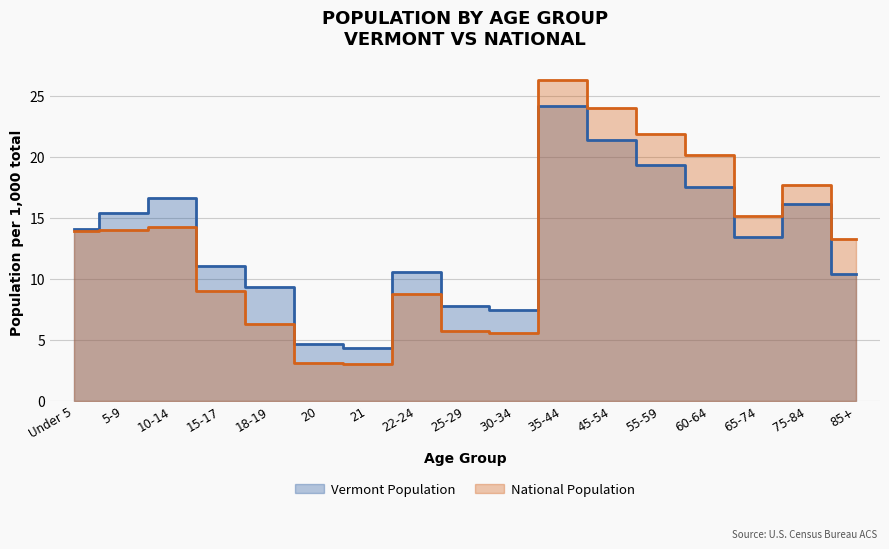

What is the sum of the Vermont values at 30-34 and 15-17?

18.5